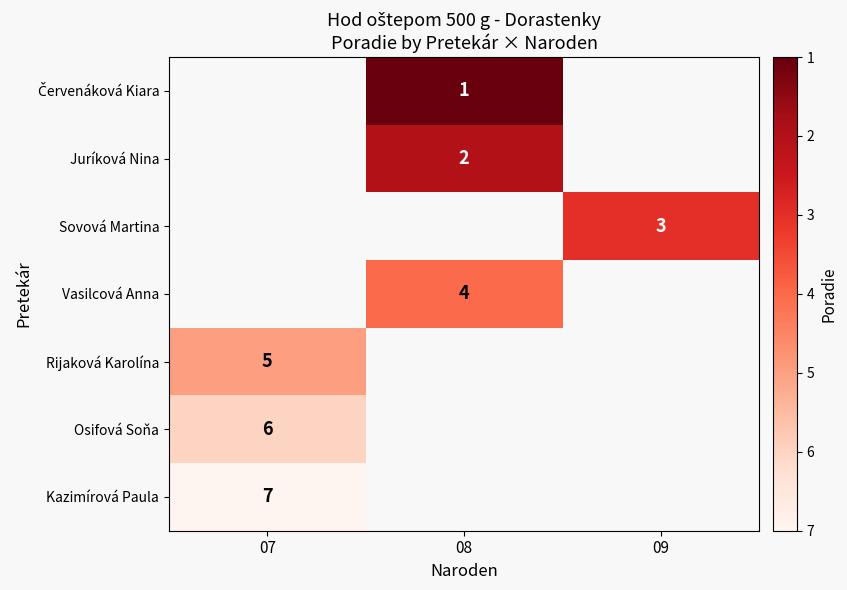

The value of Juríková Nina at 08 is 1. True or false?

False